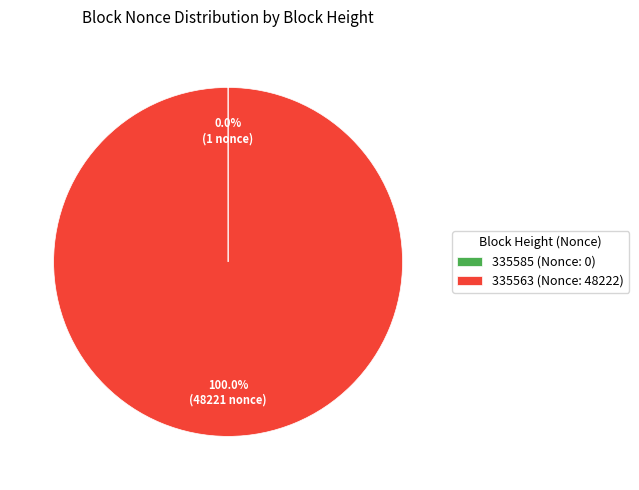

Is there a majority slice in this chart?

Yes